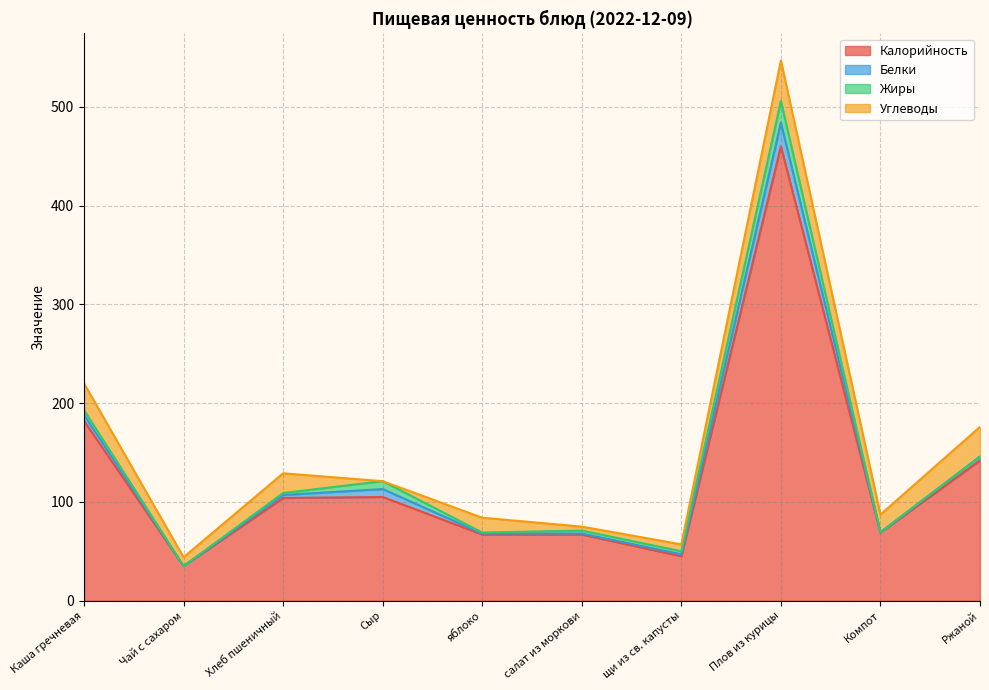

What is the value of the Калорийность point at the 9th from the left?

69.0